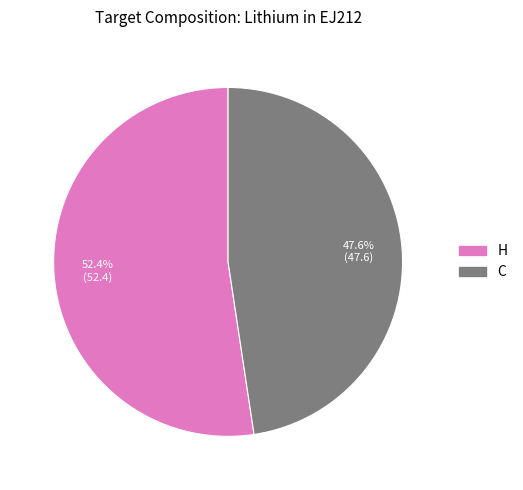

The H slice represents 44% of the pie. True or false?

False